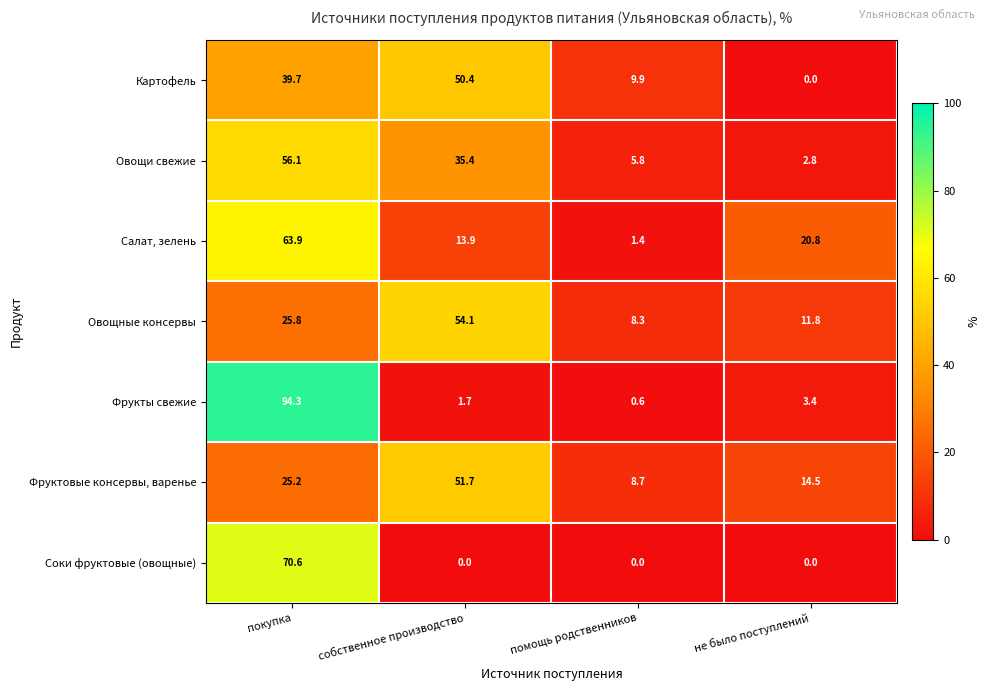

Which category has the highest value across all series?

покупка